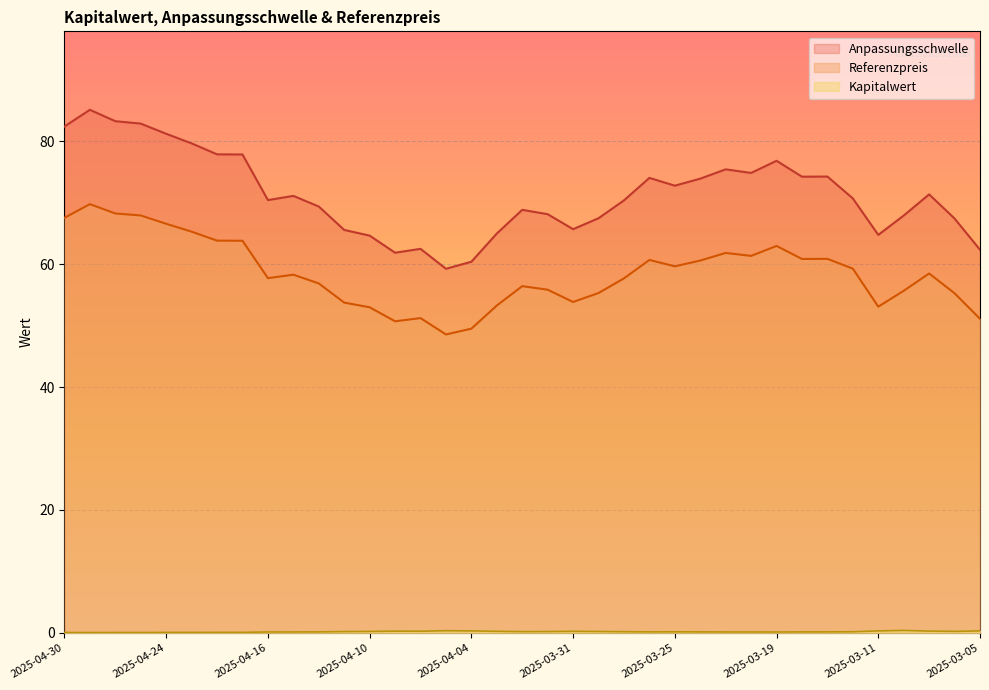

Reading left to right, list all the values displayed in this chart.

Referenzpreis: 2025-04-30=67.5	2025-04-29=69.8	2025-04-28=68.2	2025-04-25=67.9	2025-04-24=66.6	2025-04-23=65.3	2025-04-22=63.8	2025-04-17=63.8	2025-04-16=57.7	2025-04-15=58.3	2025-04-14=56.9	2025-04-11=53.7	2025-04-10=53.0	2025-04-09=50.7	2025-04-08=51.2	2025-04-07=48.6	2025-04-04=49.5	2025-04-03=53.3	2025-04-02=56.4	2025-04-01=55.8	2025-03-31=53.8	2025-03-28=55.3	2025-03-27=57.7	2025-03-26=60.7	2025-03-25=59.6	2025-03-24=60.6	2025-03-21=61.8	2025-03-20=61.3	2025-03-19=63.0	2025-03-18=60.8	2025-03-17=60.9	2025-03-14=59.3	2025-03-11=53.1	2025-03-10=55.7	2025-03-07=58.5	2025-03-06=55.3	2025-03-05=51.1
Anpassungsschwelle: 2025-04-30=82.4	2025-04-29=85.1	2025-04-28=83.3	2025-04-25=82.9	2025-04-24=81.2	2025-04-23=79.6	2025-04-22=77.9	2025-04-17=77.8	2025-04-16=70.4	2025-04-15=71.1	2025-04-14=69.4	2025-04-11=65.6	2025-04-10=64.6	2025-04-09=61.9	2025-04-08=62.5	2025-04-07=59.2	2025-04-04=60.4	2025-04-03=65.0	2025-04-02=68.8	2025-04-01=68.1	2025-03-31=65.7	2025-03-28=67.5	2025-03-27=70.4	2025-03-26=74.0	2025-03-25=72.8	2025-03-24=73.9	2025-03-21=75.4	2025-03-20=74.8	2025-03-19=76.8	2025-03-18=74.2	2025-03-17=74.2	2025-03-14=70.7	2025-03-11=64.8	2025-03-10=67.9	2025-03-07=71.3	2025-03-06=67.4	2025-03-05=62.3
Kapitalwert: 2025-04-30=0.1	2025-04-29=0.1	2025-04-28=0.1	2025-04-25=0.1	2025-04-24=0.1	2025-04-23=0.1	2025-04-22=0.1	2025-04-17=0.1	2025-04-16=0.2	2025-04-15=0.2	2025-04-14=0.2	2025-04-11=0.2	2025-04-10=0.2	2025-04-09=0.3	2025-04-08=0.3	2025-04-07=0.4	2025-04-04=0.3	2025-04-03=0.3	2025-04-02=0.2	2025-04-01=0.2	2025-03-31=0.3	2025-03-28=0.2	2025-03-27=0.2	2025-03-26=0.2	2025-03-25=0.2	2025-03-24=0.2	2025-03-21=0.2	2025-03-20=0.2	2025-03-19=0.1	2025-03-18=0.2	2025-03-17=0.2	2025-03-14=0.2	2025-03-11=0.3	2025-03-10=0.4	2025-03-07=0.3	2025-03-06=0.2	2025-03-05=0.3